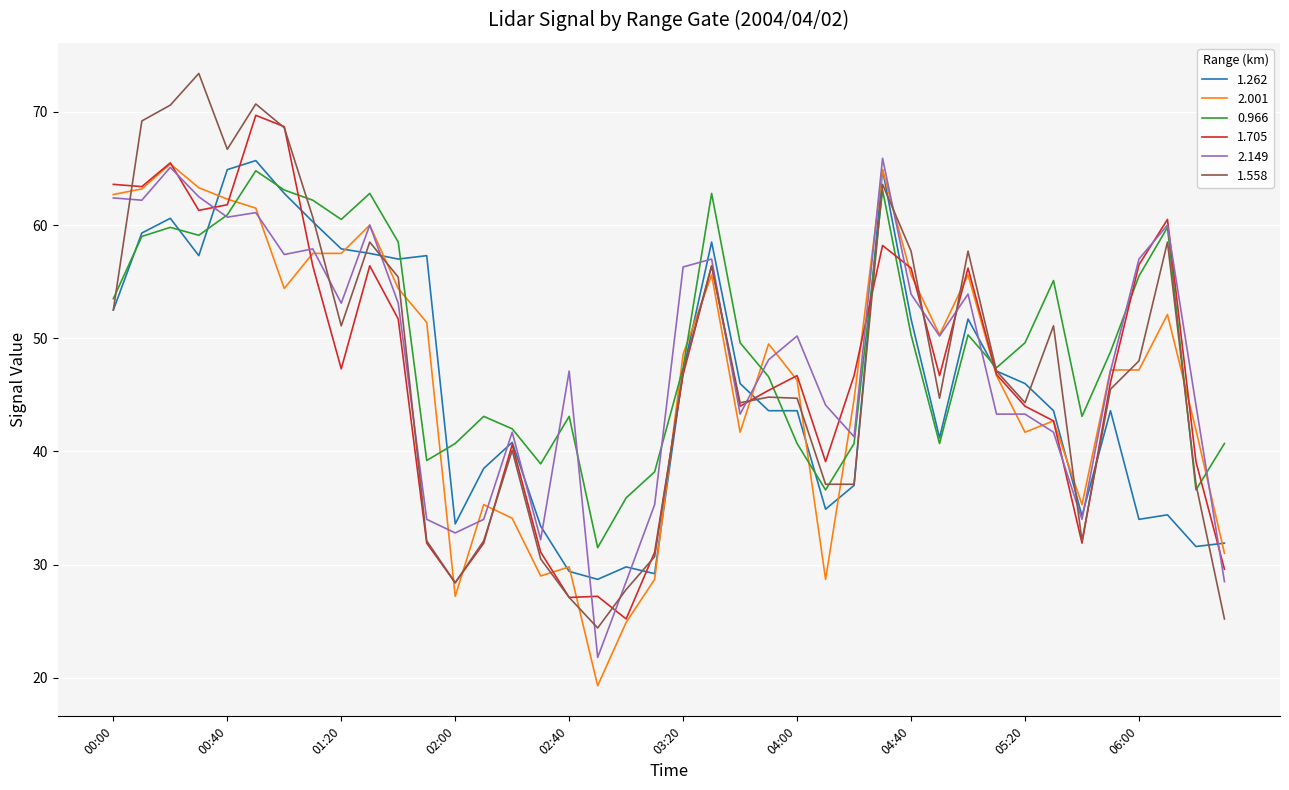

Which series has the largest range (max minus min)?

1.558